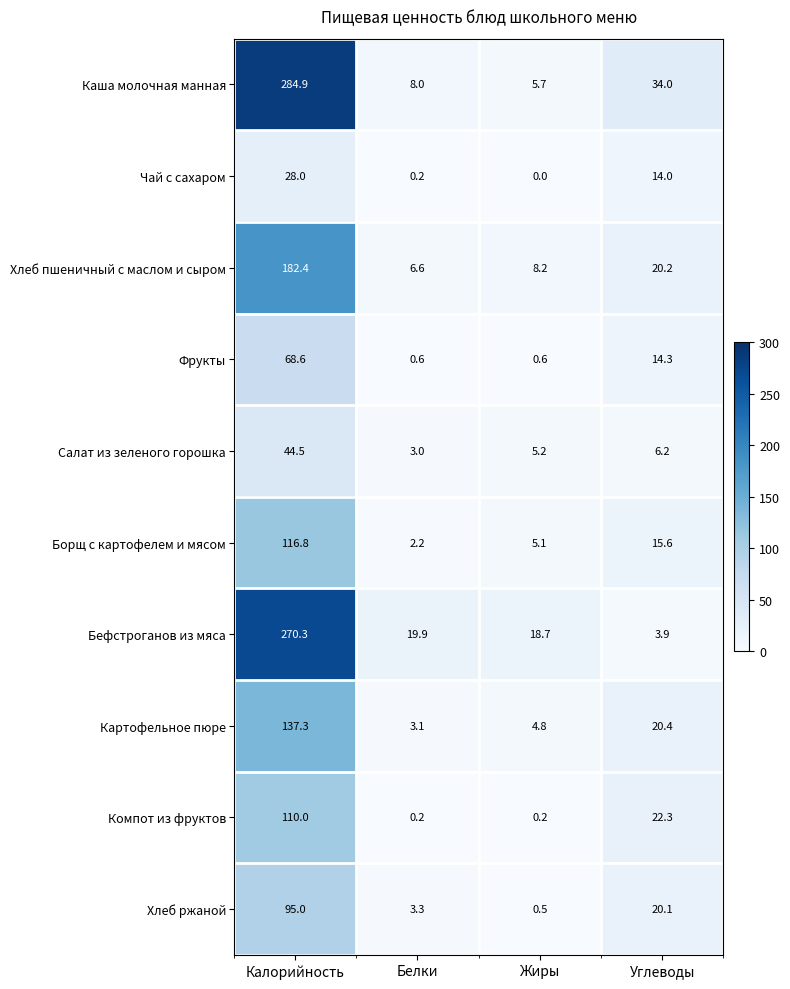

Count the number of data series in this chart.

10